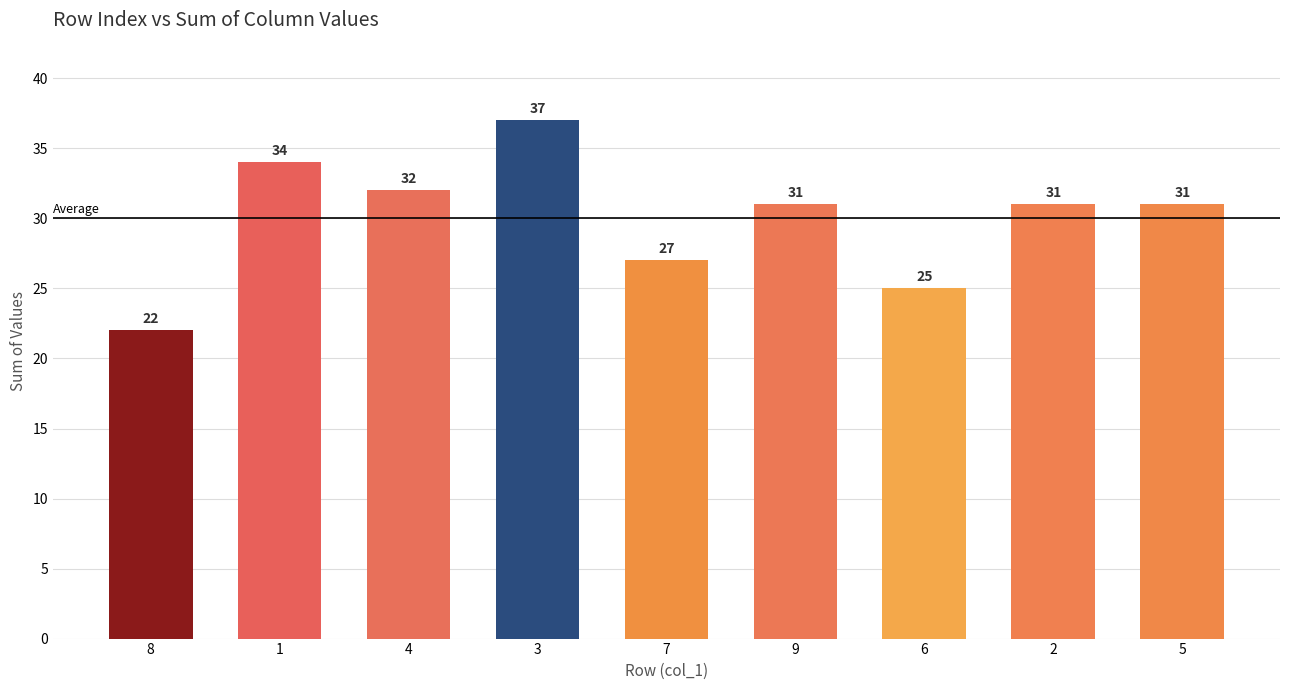

Does the chart contain any negative values?

No